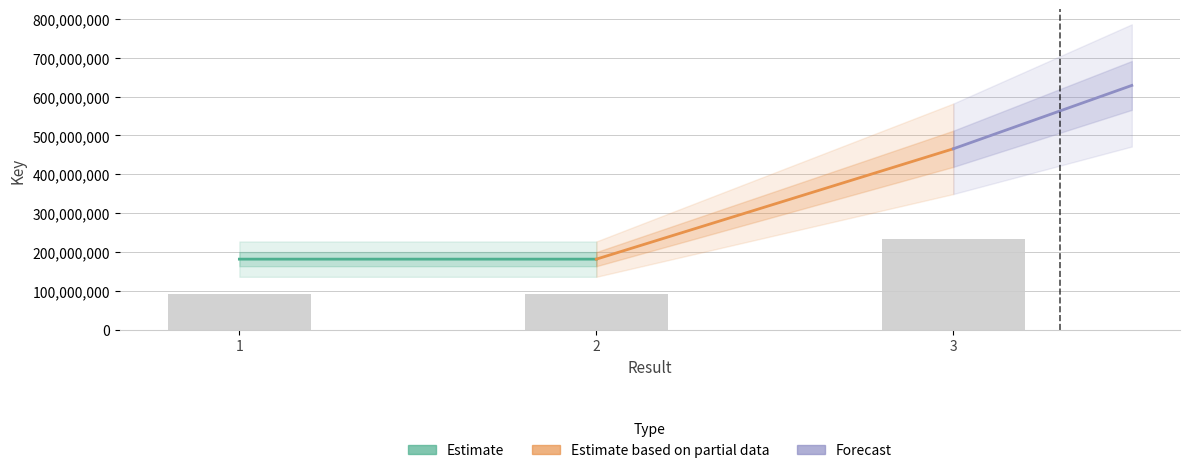

The value at 3 is 232828136.0. True or false?

True